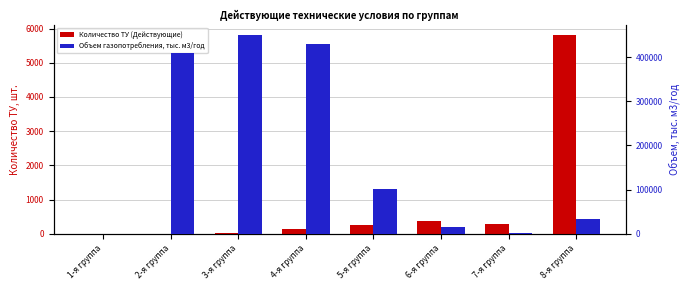

The Объем газопотребления, тыс. м3/год series shows 26293 at 6-я группа. True or false?

False